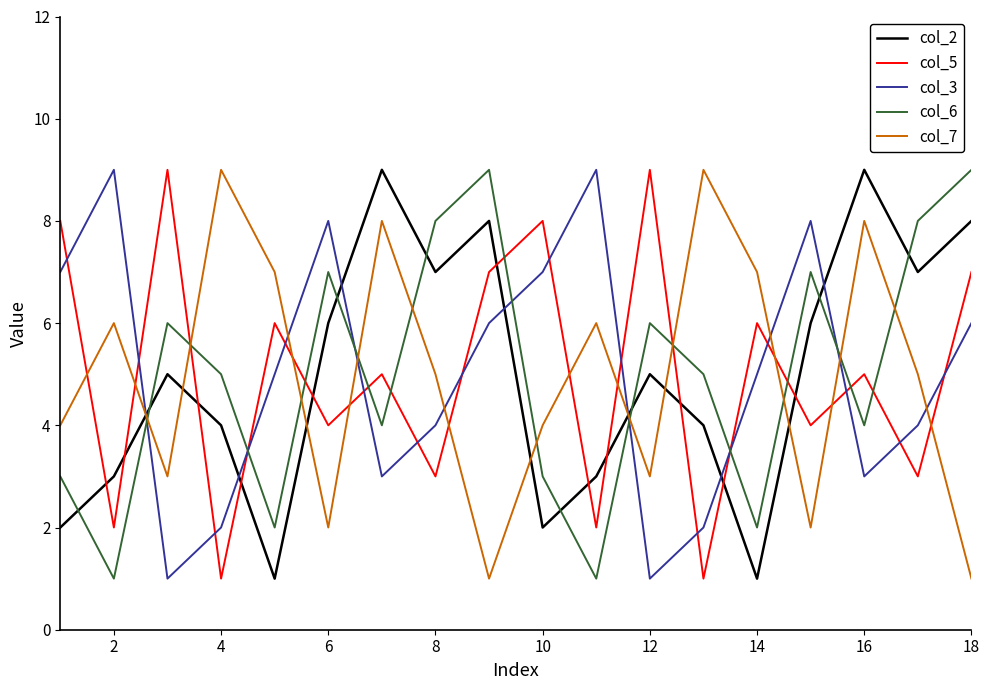

True or false: col_2 and col_5 cross at least once.

True